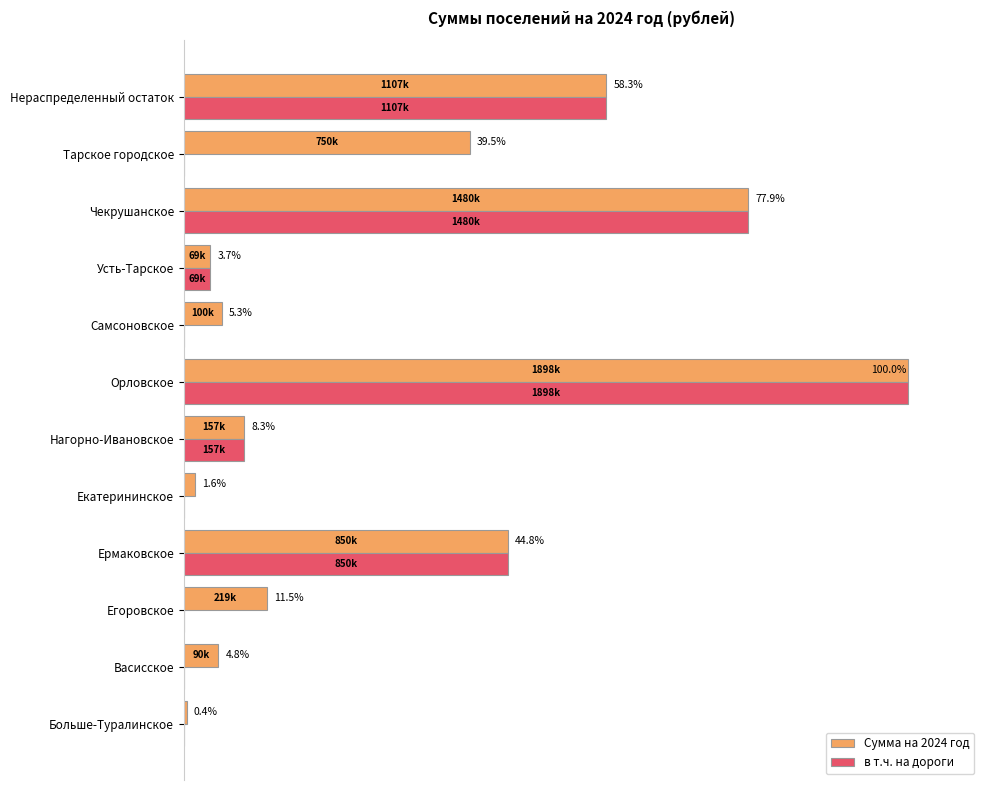

Which series has the largest total across all categories?

Сумма на 2024 год